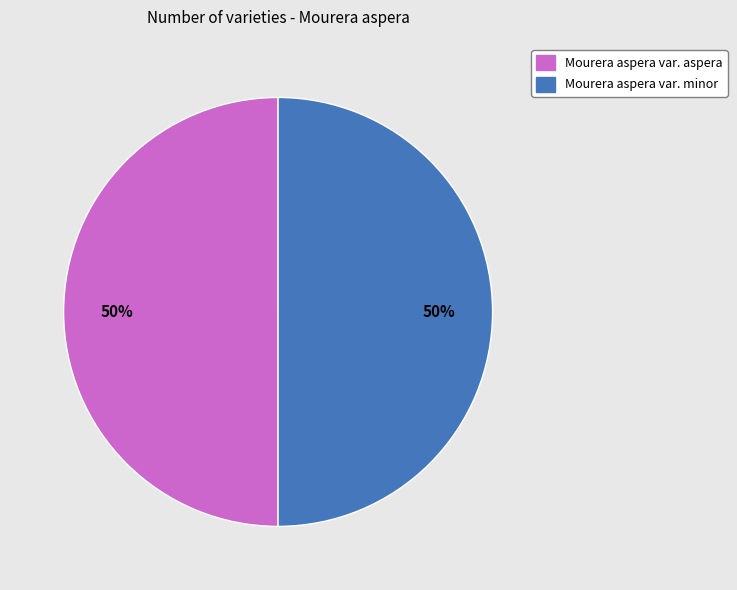

Combined, do Mourera aspera var. aspera and Mourera aspera var. minor account for over 50%?

Yes